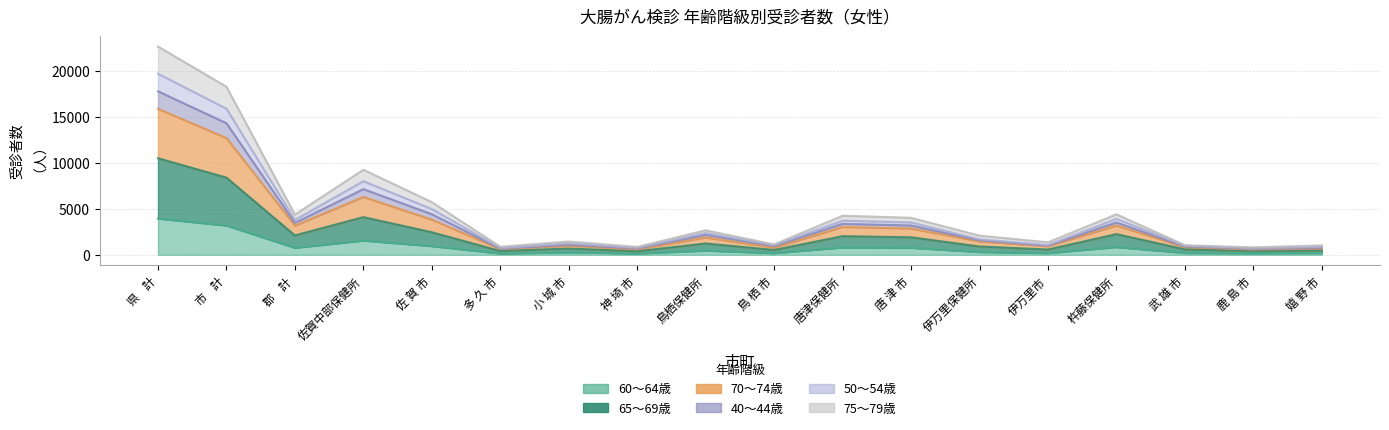

Where does the 65～69歳 series first go above 1231?

県    計